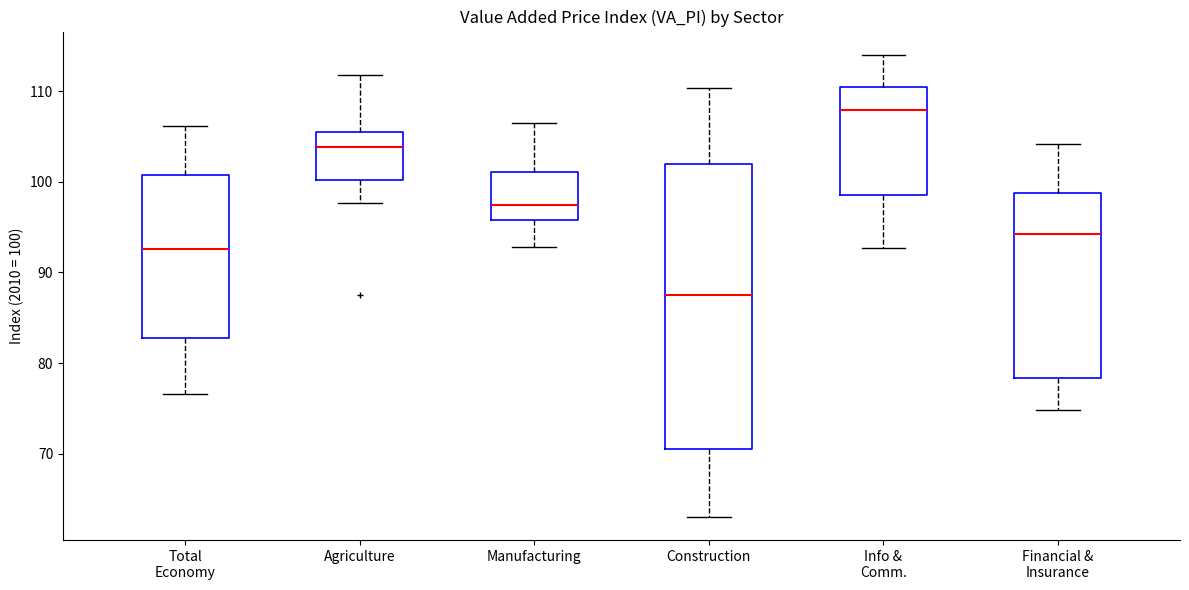

Reading left to right, read every box against the y-axis: the position of its median line, the range the box covers, and the ends of its whiskers. The values are not printed on the chart, so give them approximately, as read against the axis.

Total Economy: median 93, box 83 to 101, whiskers 77 to 106
Agriculture: median 104, box 100 to 105, whiskers 98 to 112
Manufacturing: median 97, box 96 to 101, whiskers 93 to 106
Construction: median 87, box 71 to 102, whiskers 63 to 110
Info & Comm.: median 108, box 99 to 110, whiskers 93 to 114
Financial & Insurance: median 94, box 78 to 99, whiskers 75 to 104